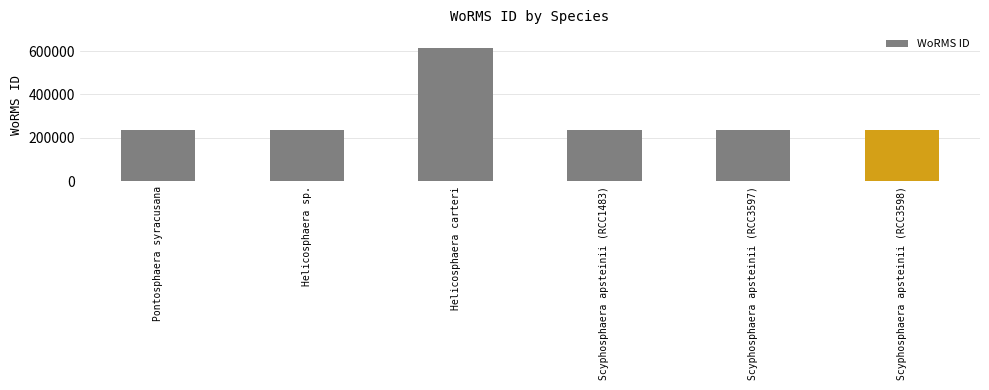

What is the minimum value shown in the chart?

235863